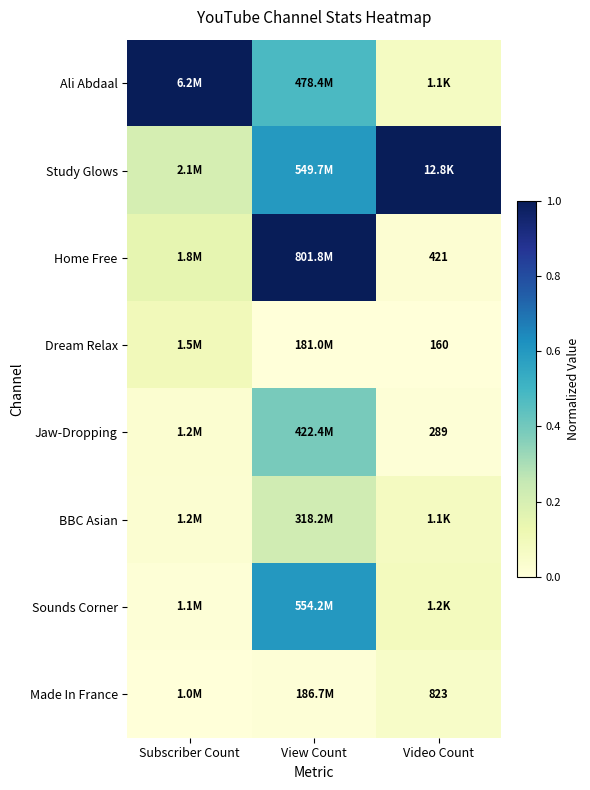

Is it true that Dream Relax equals -0.0 at Video Count?

False